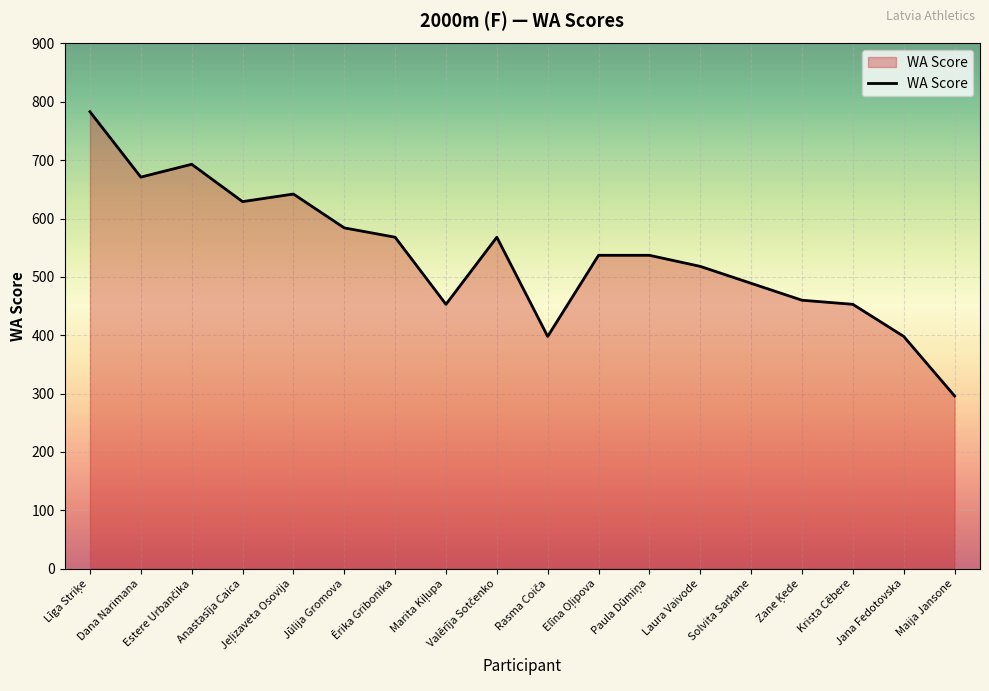

What is the smallest value displayed?

296